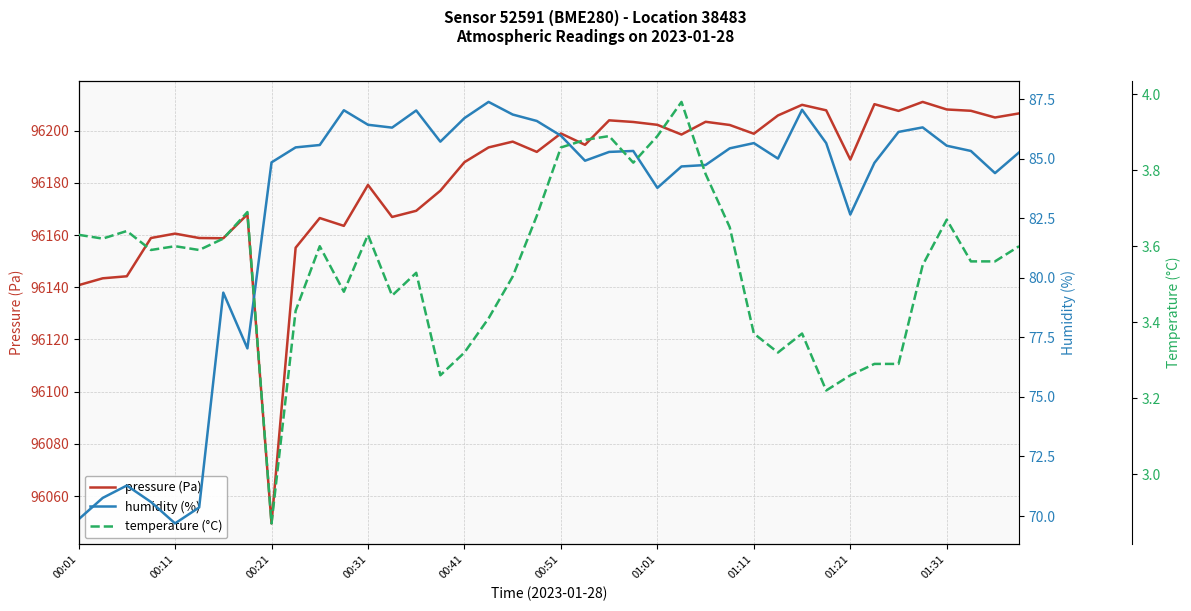

At which category is the sum across all series the highest?

35